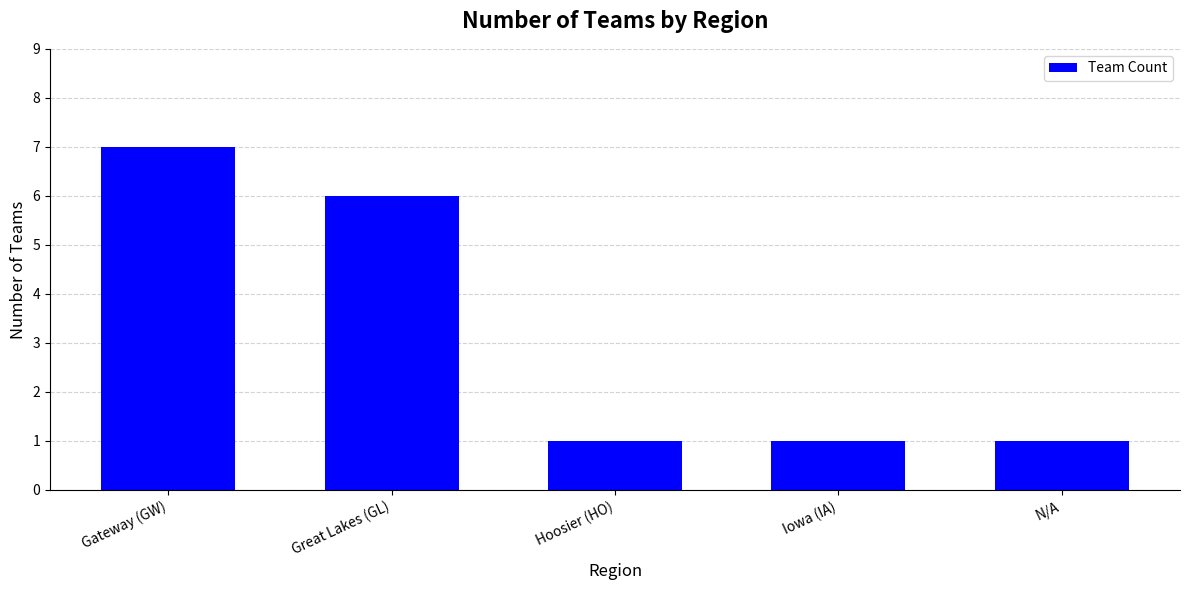

Reading right to left, transcribe all the data shown in this chart.

1	1	1	6	7